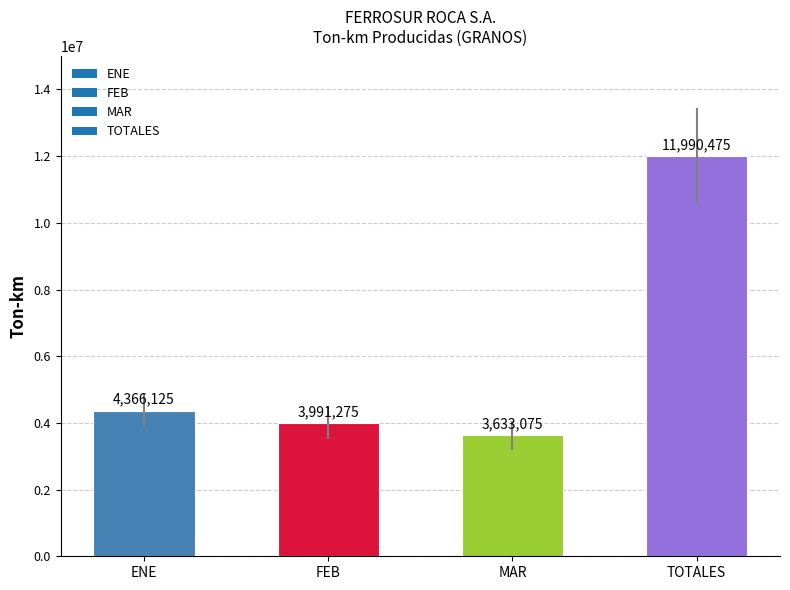

Reading right to left, extract all data points from this chart.

TOTALES=11990475	MAR=3633075	FEB=3991275	ENE=4366125